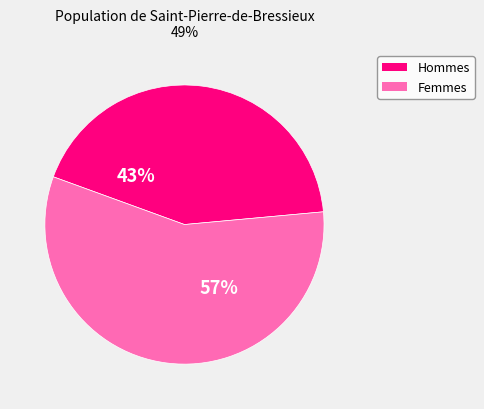

To the nearest percent, what is the average slice percentage?

50%